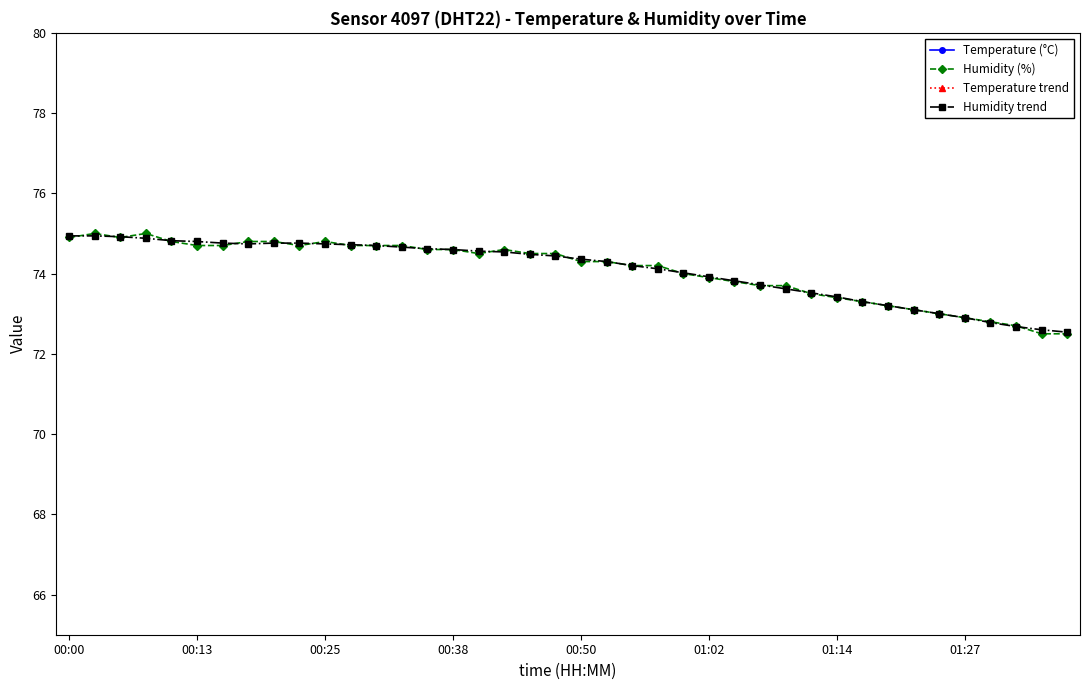

The Temperature (°C) series shows 8.4 at 18. True or false?

False